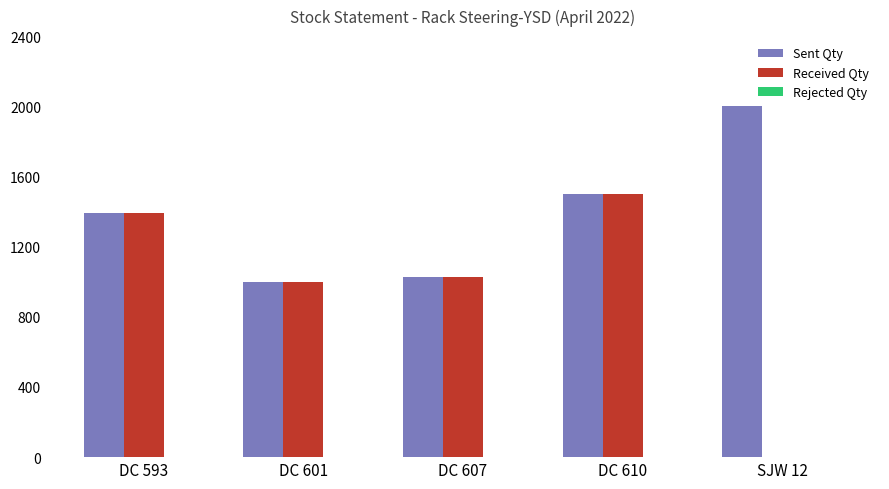

What is the total value across all series at DC 610?

3000